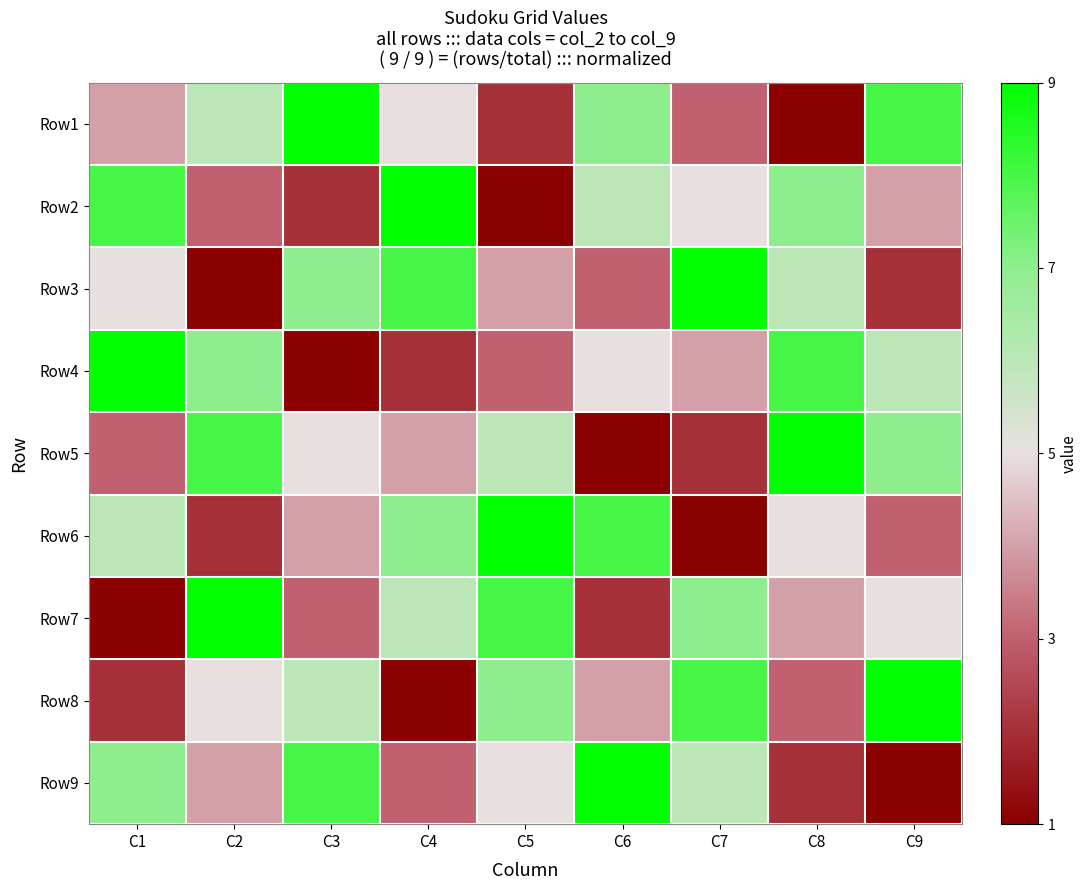

How many distinct data groups are displayed?

9